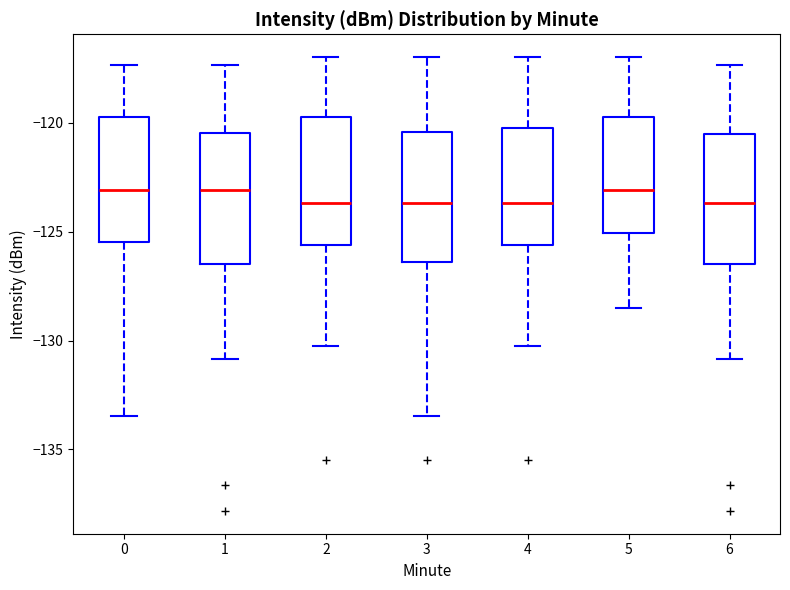

Reading left to right, read every box against the y-axis: the position of its median line, the range the box covers, and the ends of its whiskers. The values are not printed on the chart, so give them approximately, as read against the axis.

0: median -123.0, box -125.5 to -119.5, whiskers -133.5 to -117.5
1: median -123.0, box -126.5 to -120.5, whiskers -131.0 to -117.5
2: median -123.5, box -125.5 to -119.5, whiskers -130.5 to -117.0
3: median -123.5, box -126.5 to -120.5, whiskers -133.5 to -117.0
4: median -123.5, box -125.5 to -120.0, whiskers -130.5 to -117.0
5: median -123.0, box -125.0 to -119.5, whiskers -128.5 to -117.0
6: median -123.5, box -126.5 to -120.5, whiskers -131.0 to -117.5